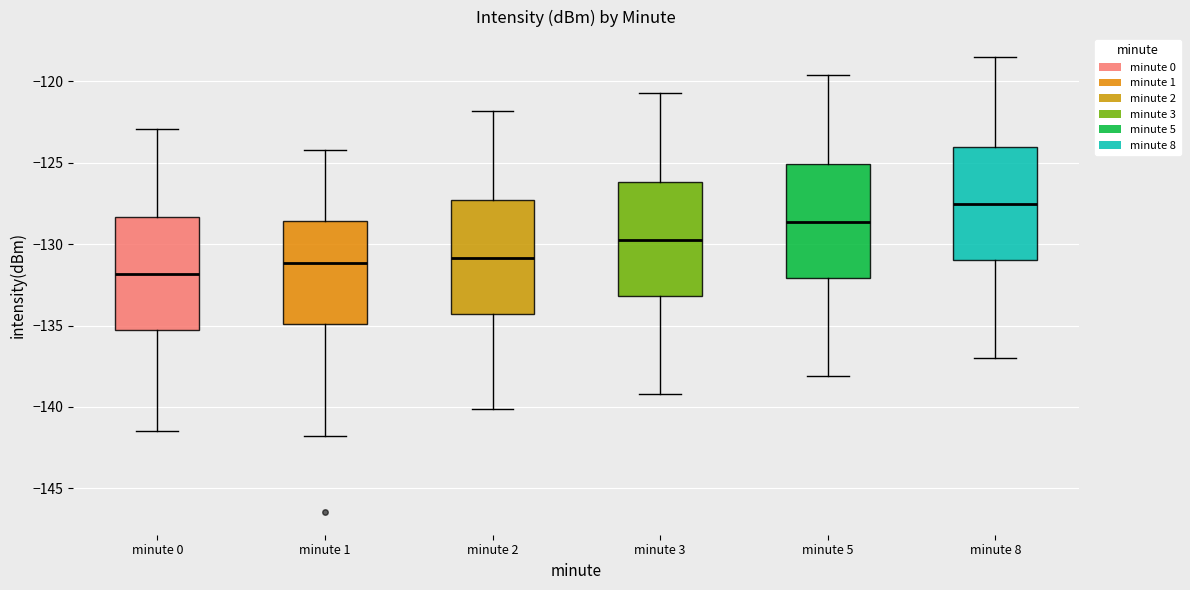

Where does the upper whisker of the box for minute 2 end on the y-axis? The values are not printed on the chart, so give them approximately, as read against the axis.

-122.0